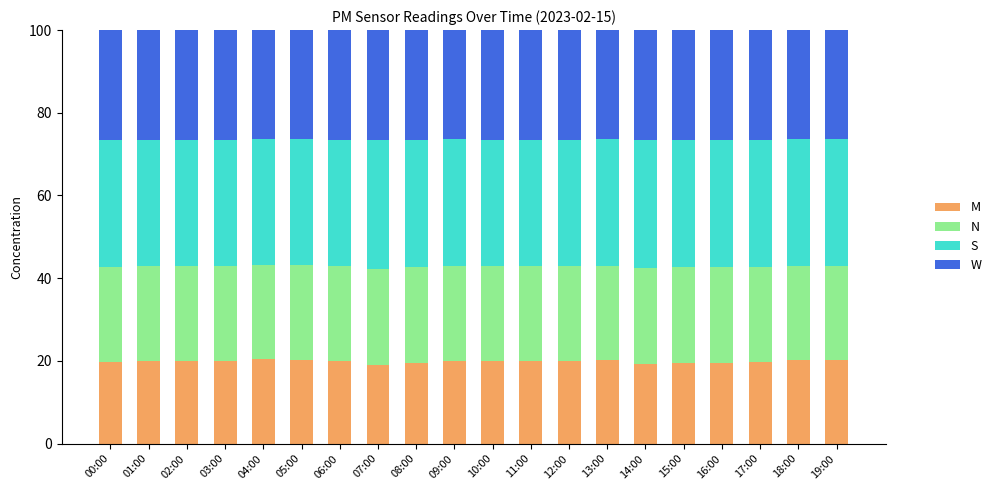

How many distinct data groups are displayed?

4